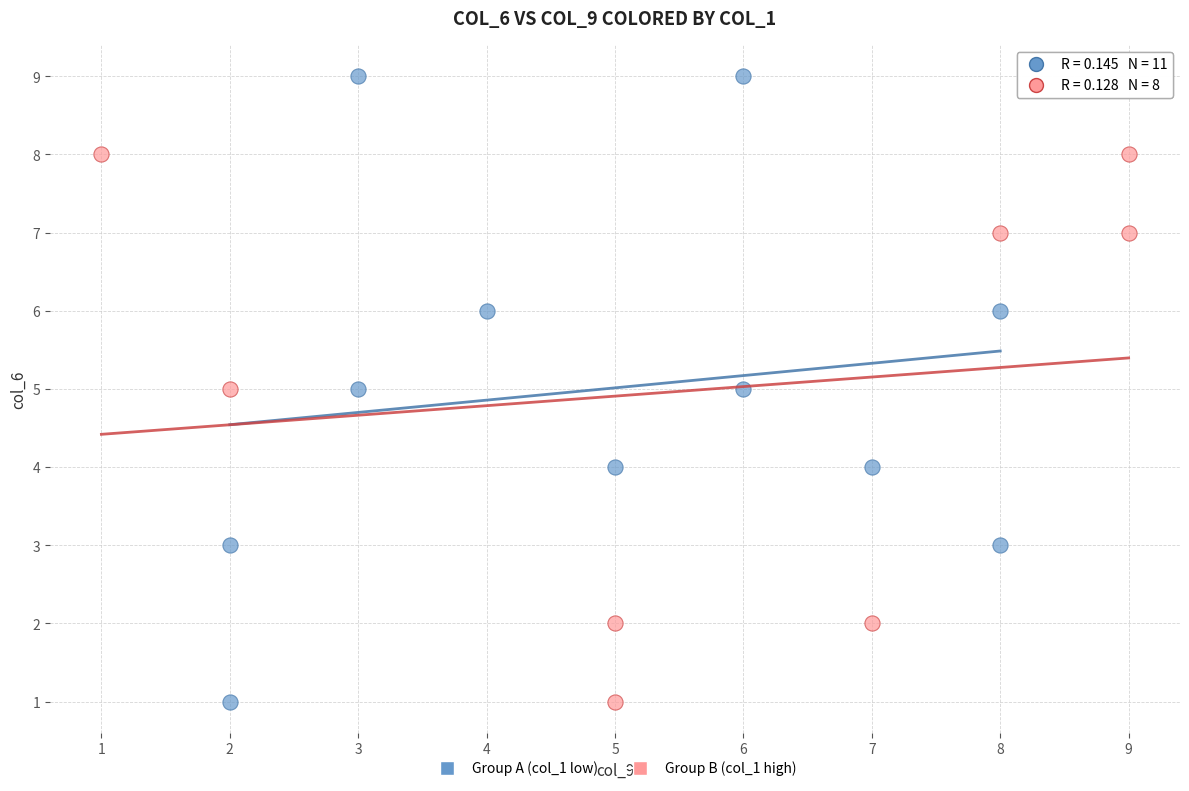

Which series contains the highest Y value?

Group A (col_1 low)